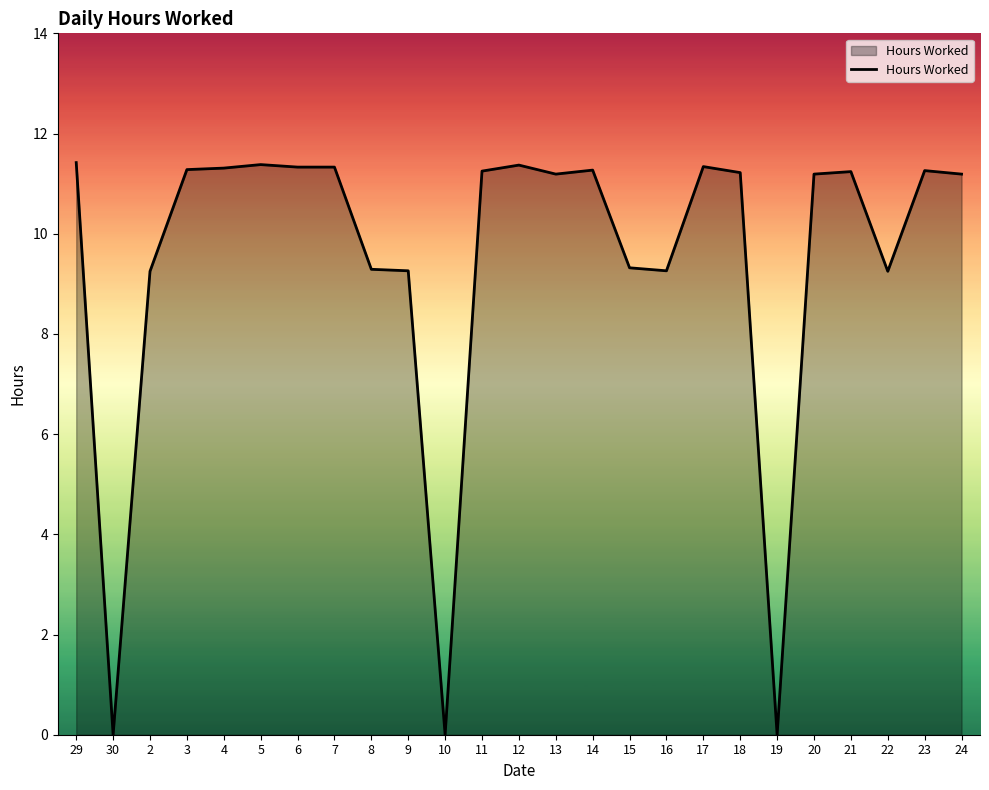

What is the difference between the values at 5 and 15?

2.1